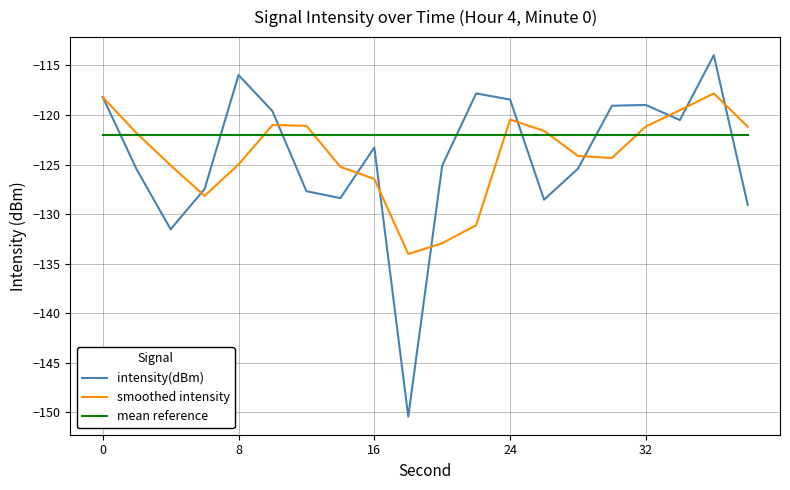

Which series has the largest total across all categories?

mean reference